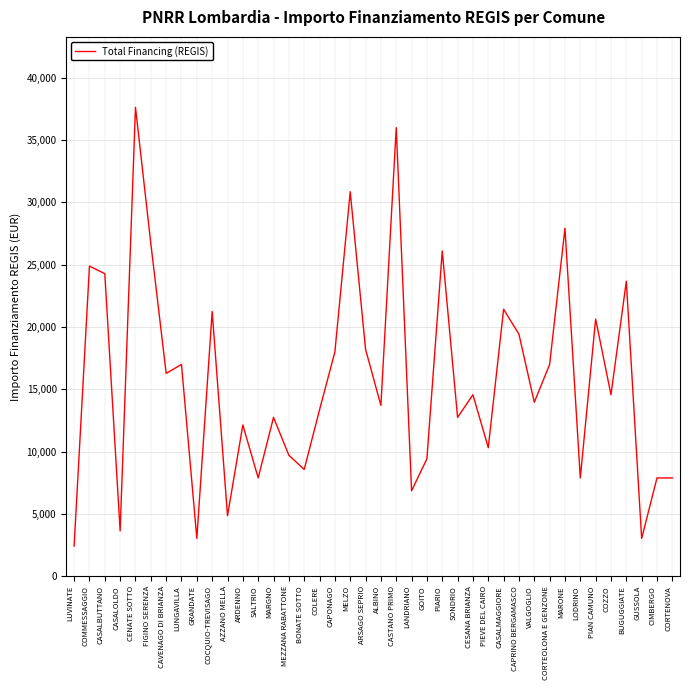

What is the difference between the values at CIMBERGO and GRANDATE?

4856